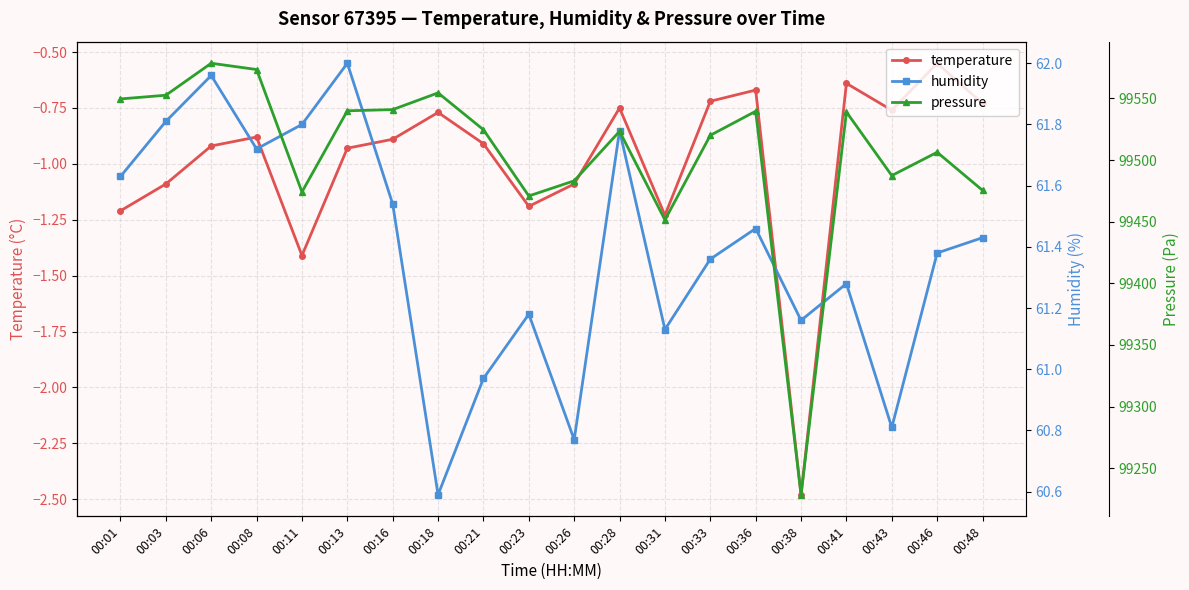

Is the value of temperature at 00:28 greater than the value of pressure at 00:18?

No